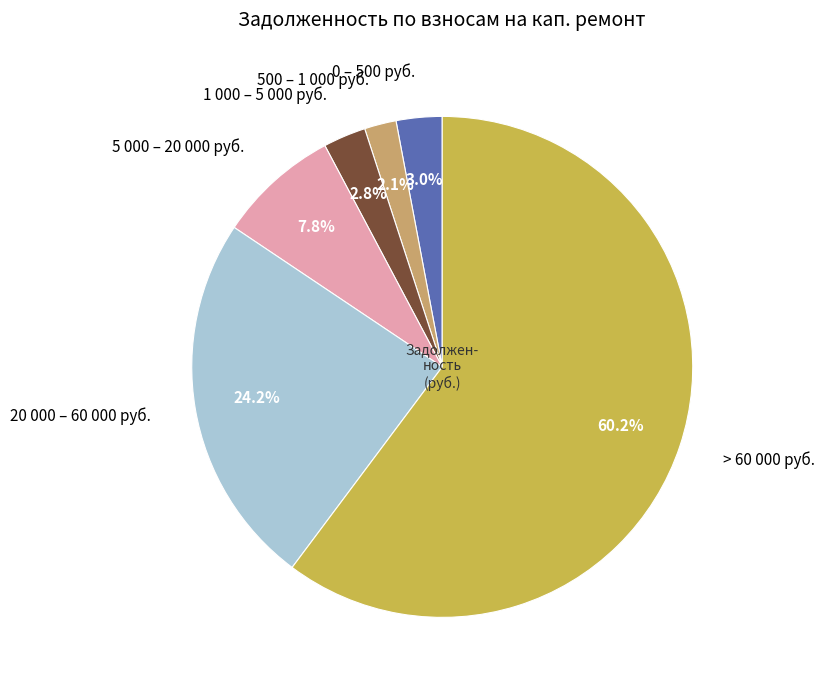

Between 20 000 – 60 000 руб. and 1 000 – 5 000 руб., which is larger?

20 000 – 60 000 руб.